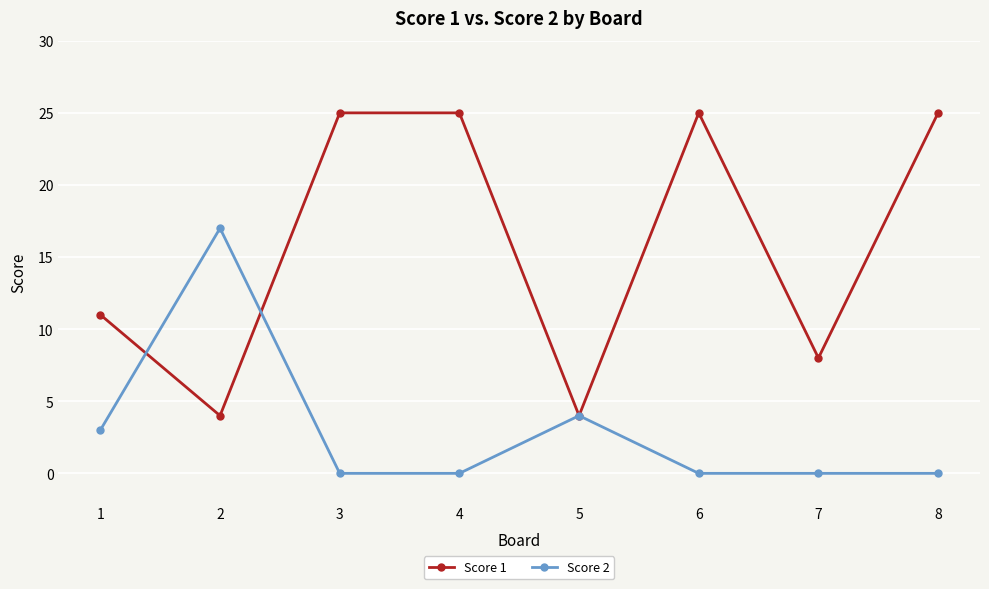

The Score 2 series shows 6 at 7. True or false?

False